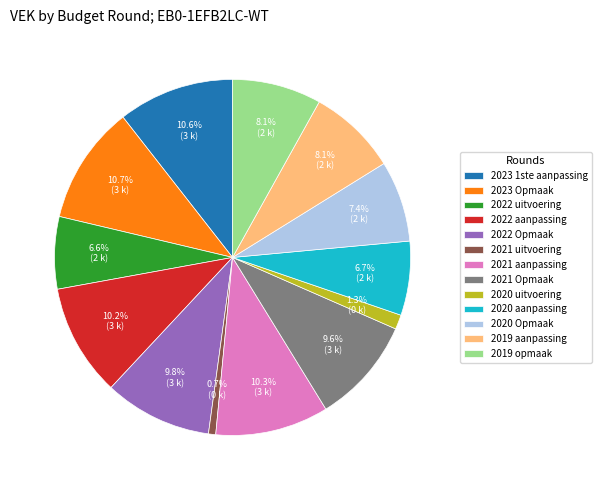

Which category has the smallest portion of the pie?

2021 uitvoering